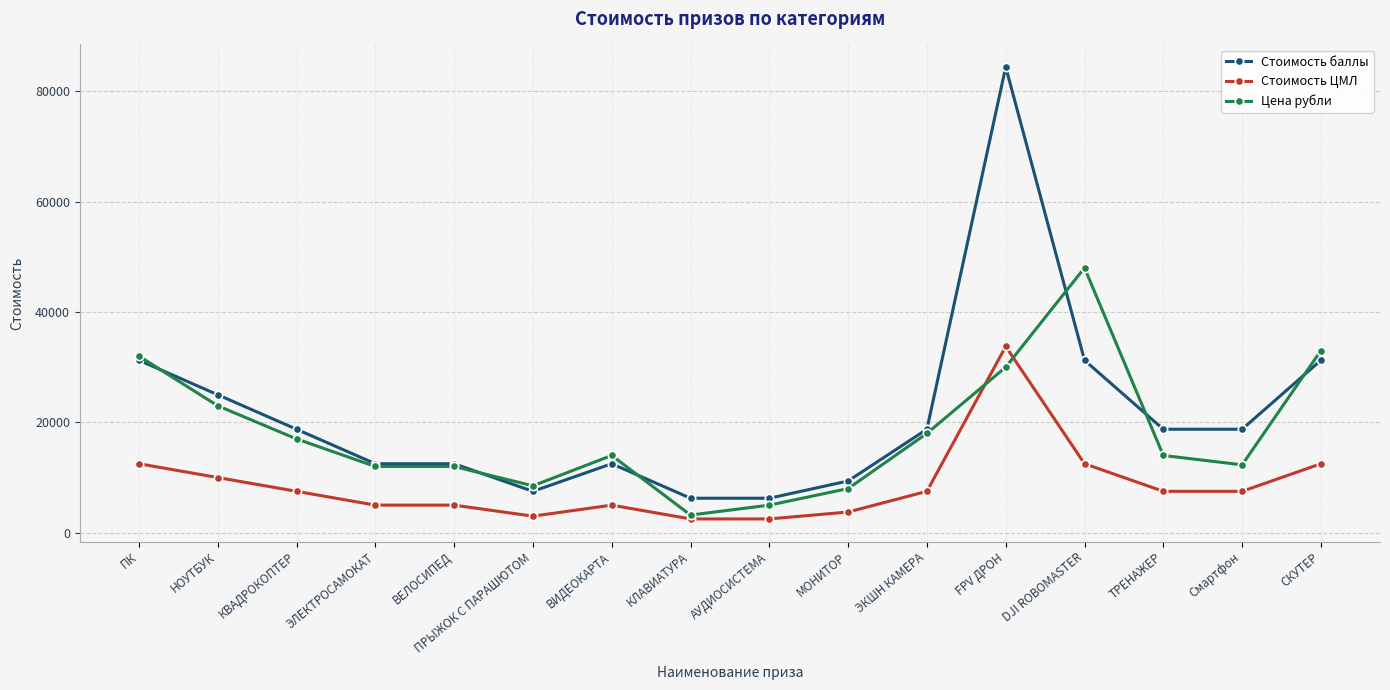

What is the maximum value for Цена рубли?

47990